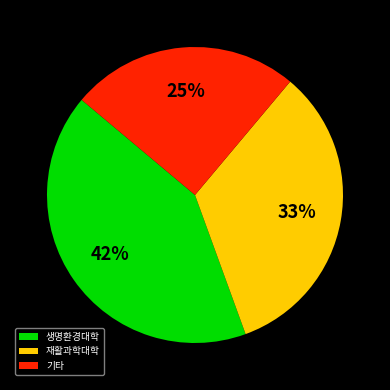

Rank the categories by value from lowest to highest.

기타, 재활과학대학, 생명환경대학